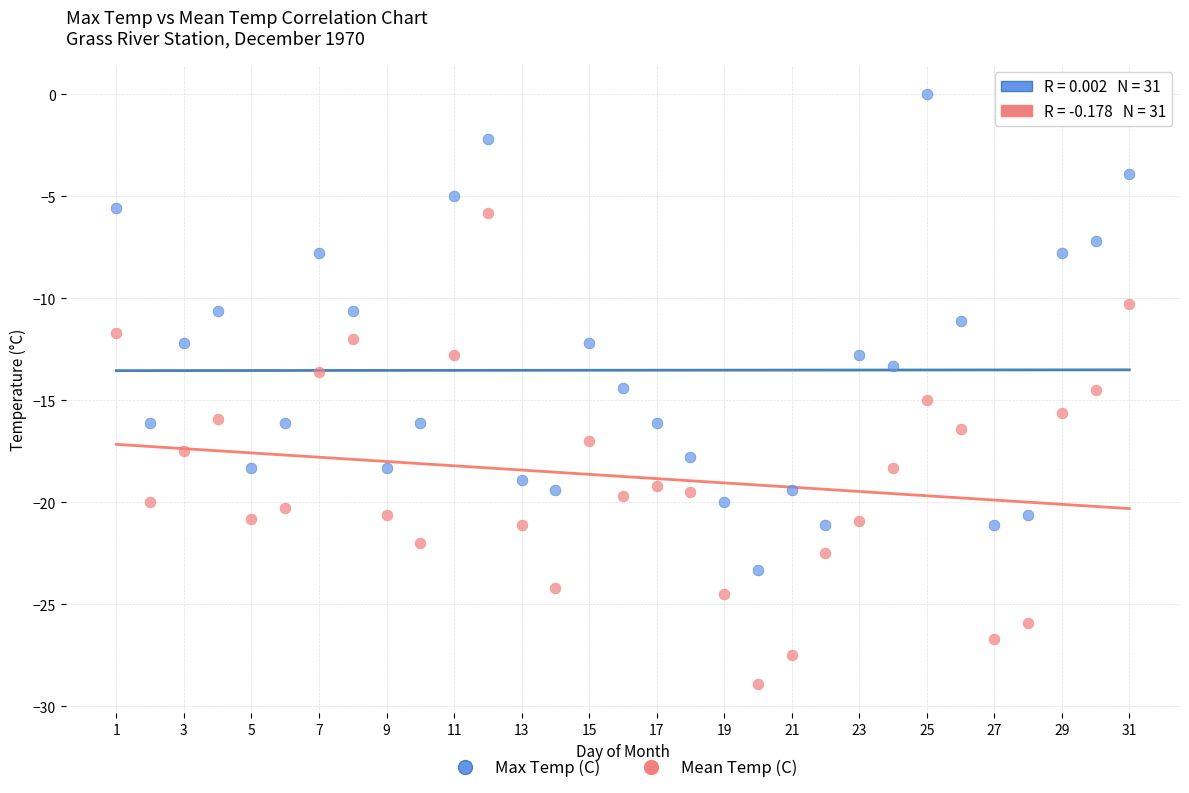

Across all data points, what is the range of Y values (max minus min)?

28.9